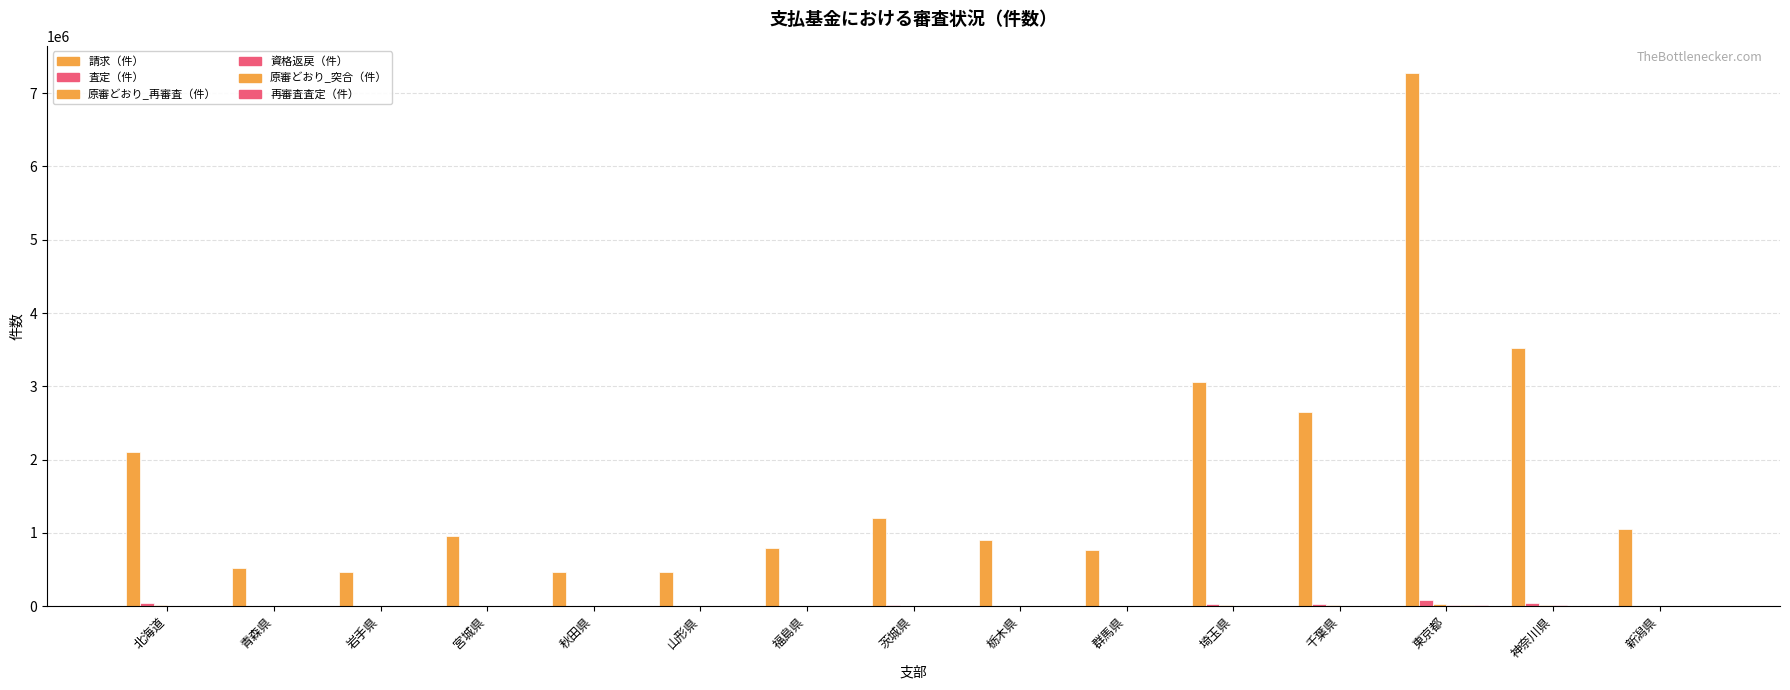

Are the bars grouped side by side (vs. stacked)?

Yes